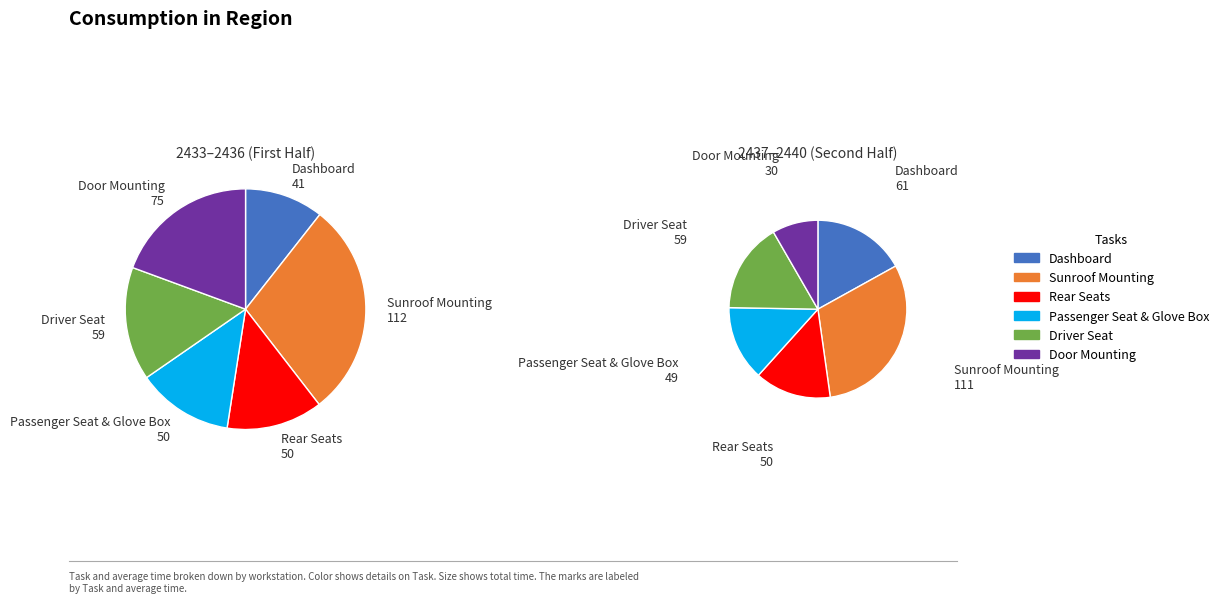

What is the ratio of the value at Rear Seats to the value at Door Mounting?

0.7